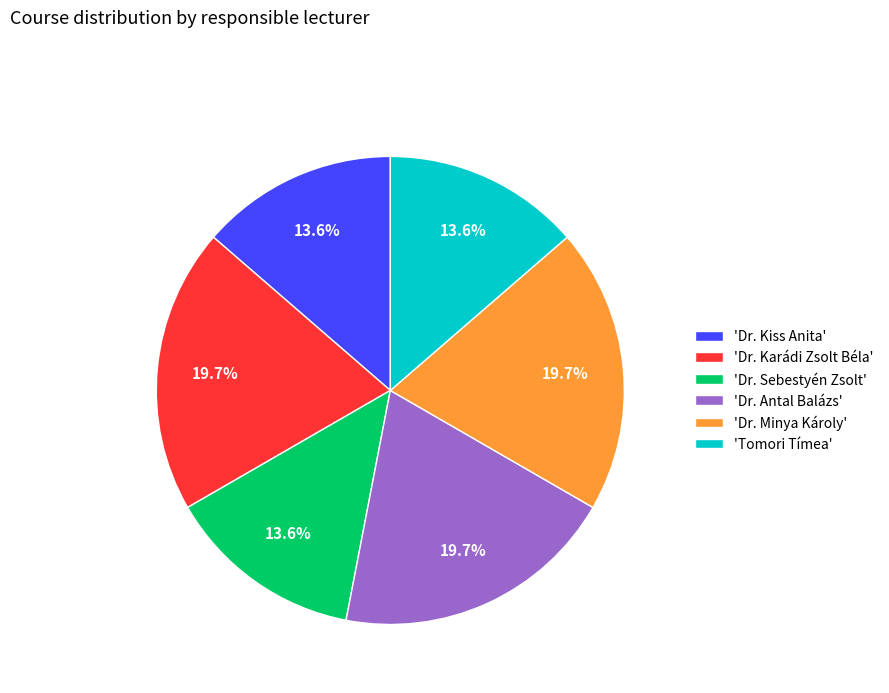

How much of the chart is everything except 'Tomori Tímea'?

86.4%